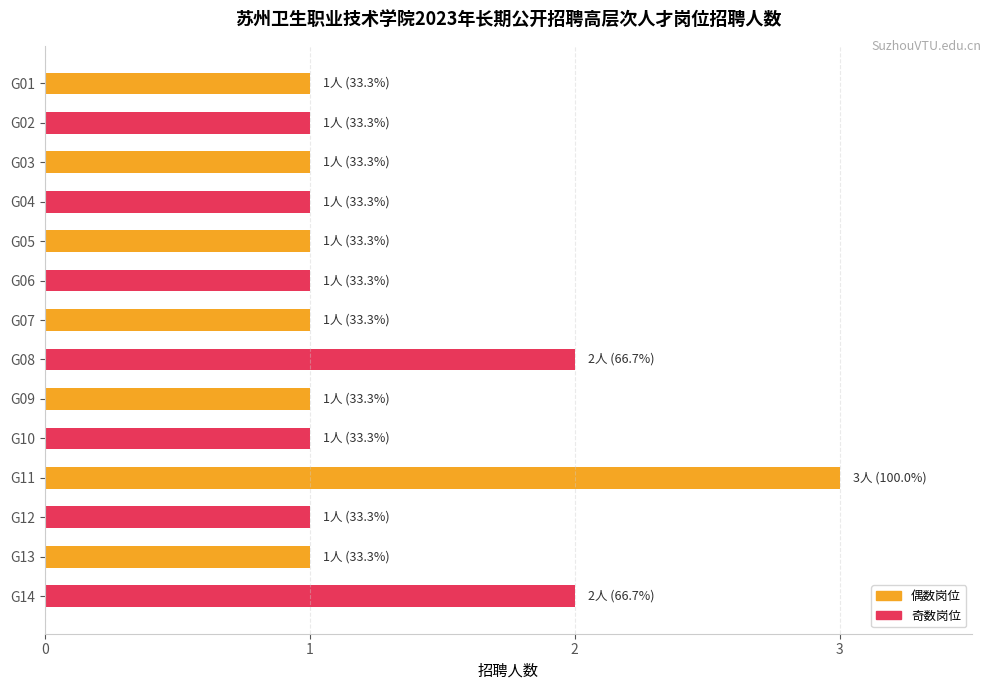

Which has a higher value, G13 or G11?

G11